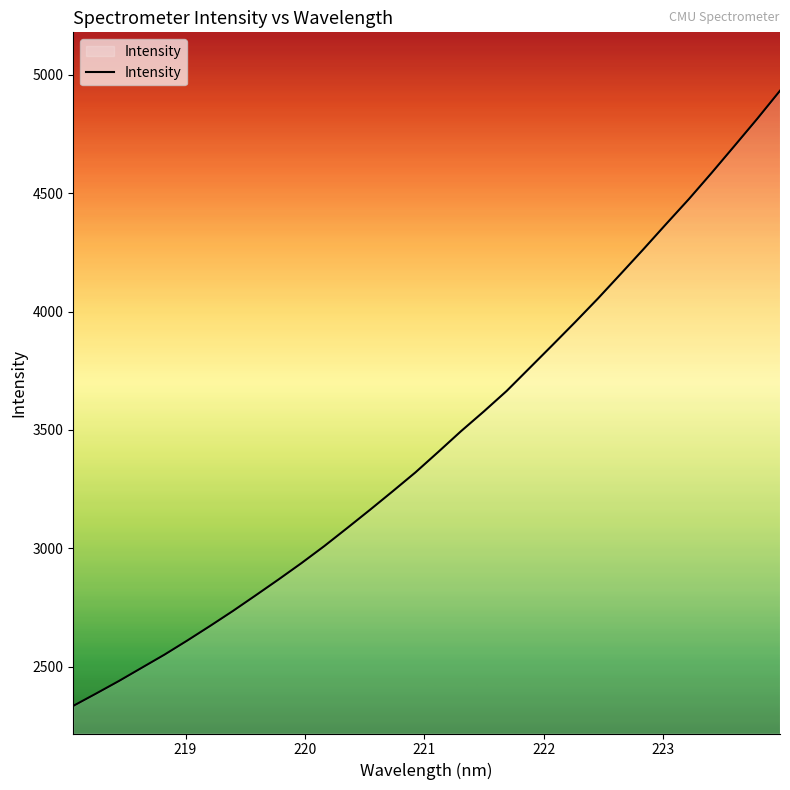

What is the average value?

3460.0